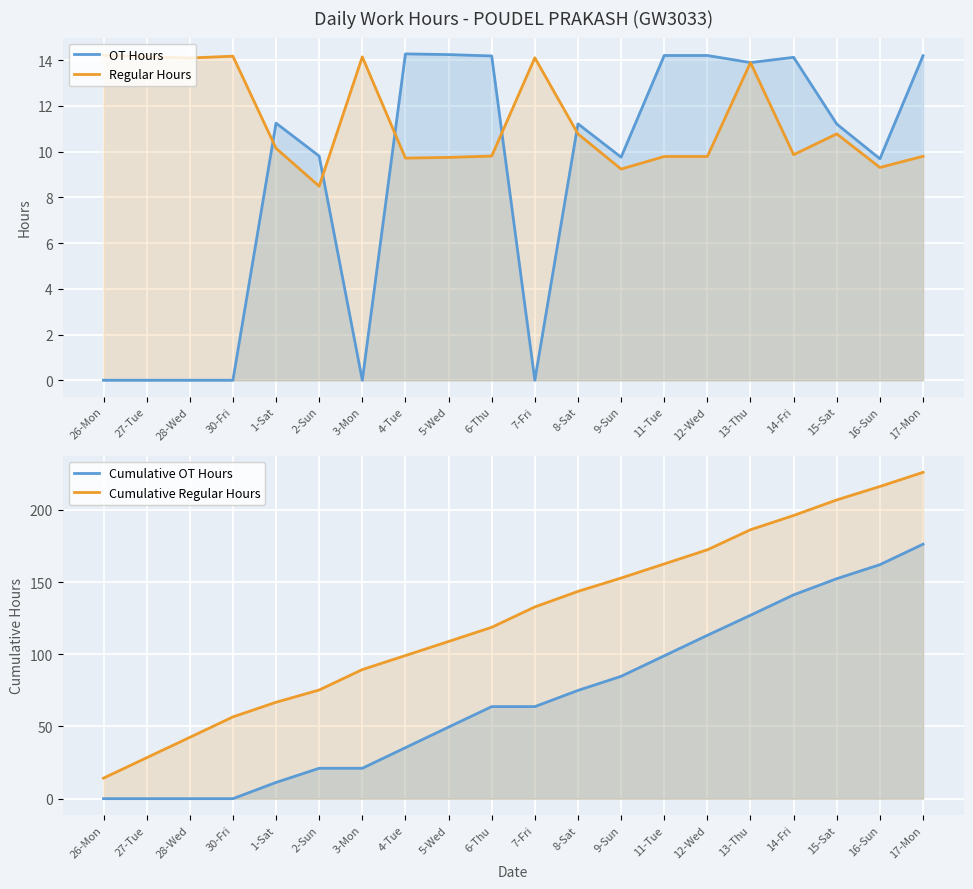

How many values in the OT Hours series exceed 11?

11